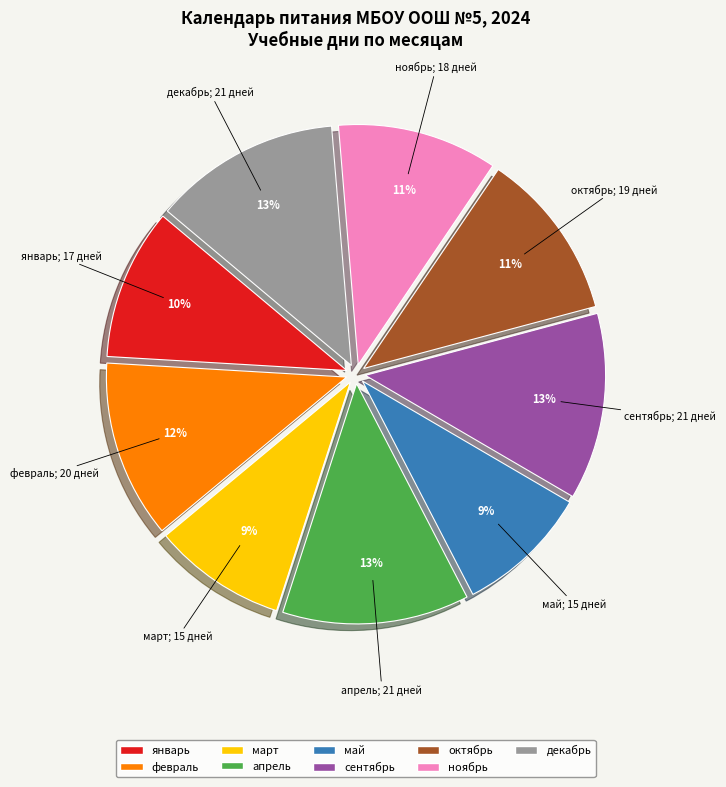

To the nearest percent, what is the average slice percentage?

11%